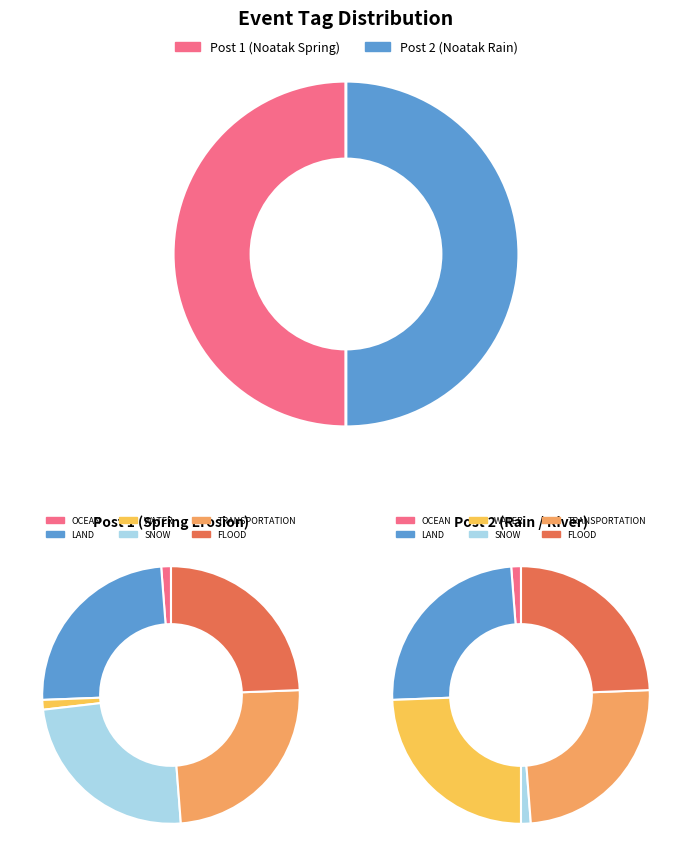

True or false: F7361480-8E14-44C2-B42A-FED1F3D9AED4 accounts for 38% of the total.

False